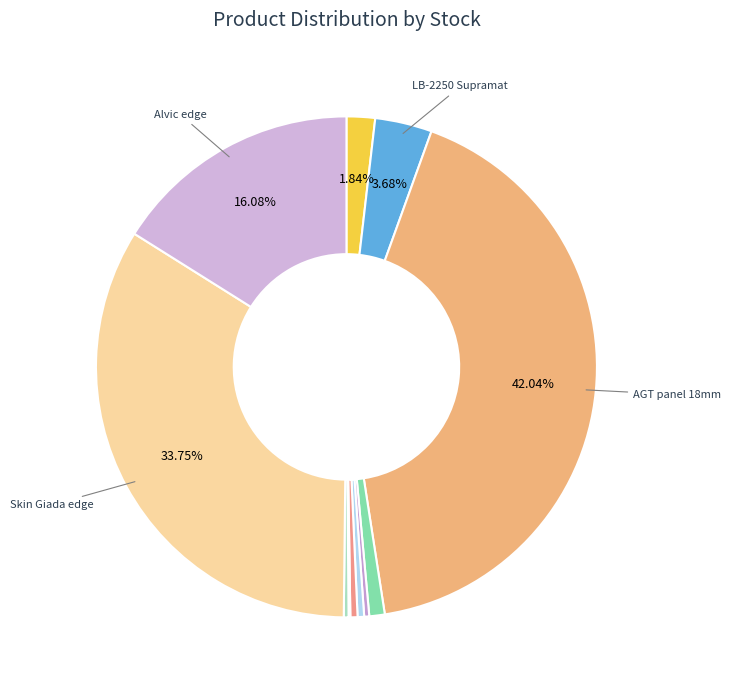

To the nearest percent, what is the average slice percentage?

9%